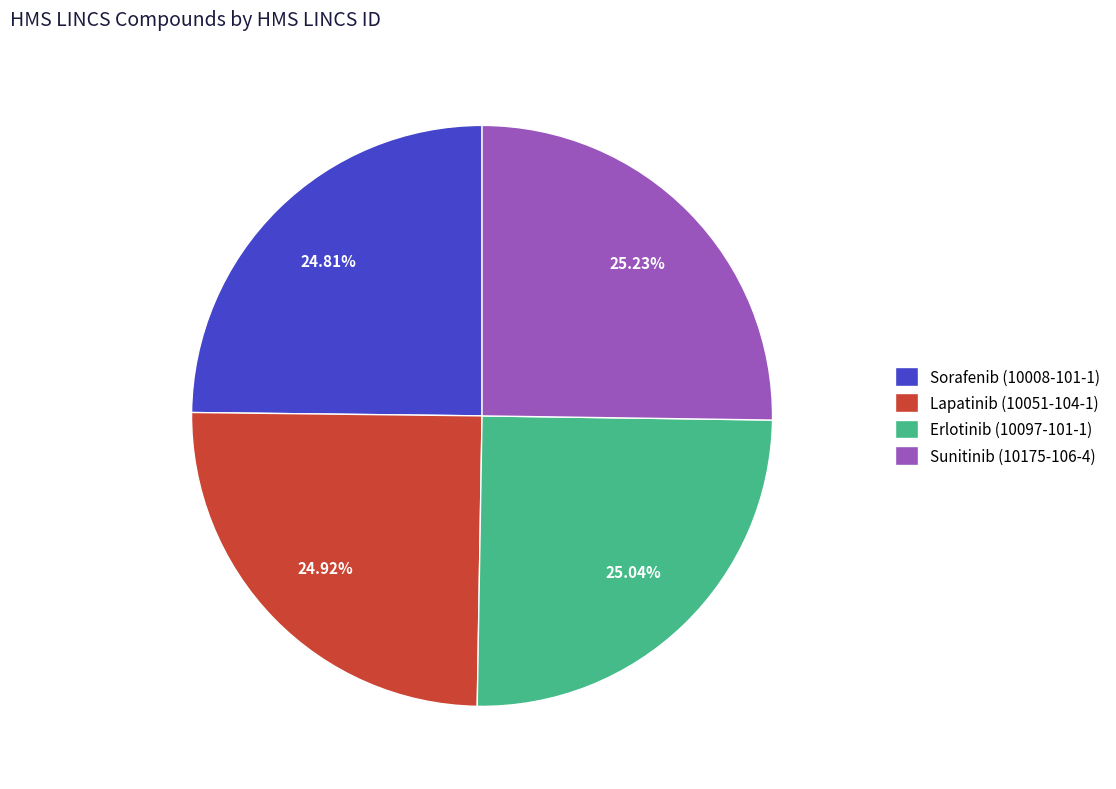

The Erlotinib (10097-101-1) slice represents 14% of the pie. True or false?

False